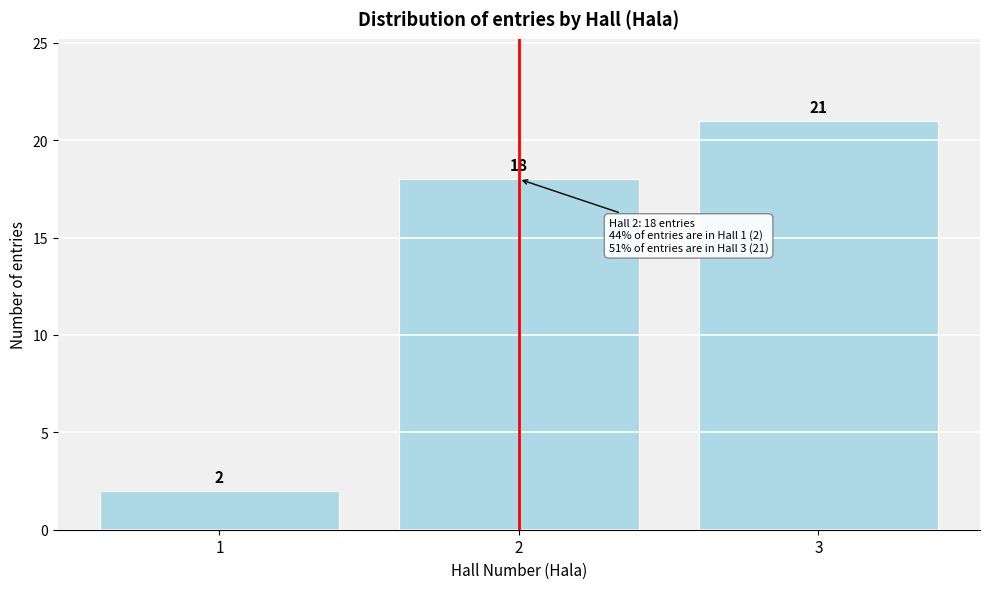

Reading left to right, extract all data points from this chart.

1=2	2=18	3=21